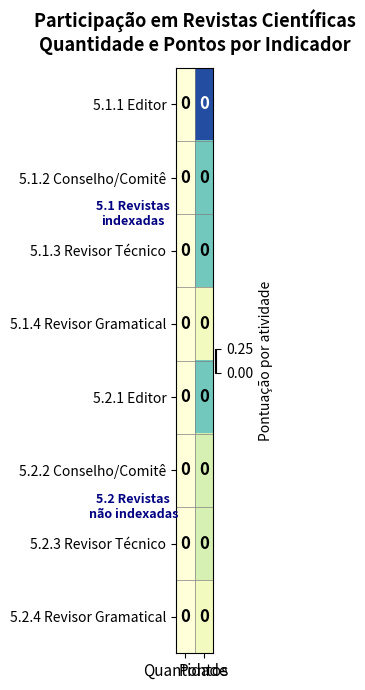

The value of 5.2.2 Conselho/Comitê at Quantidade is 0.0. True or false?

True